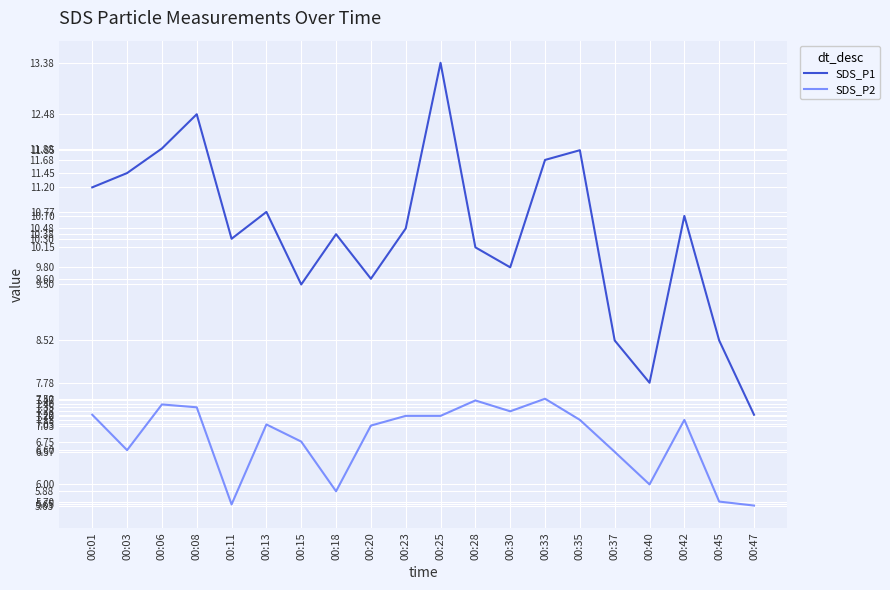

True or false: SDS_P2 has more than 0 points higher than both neighbors.

True